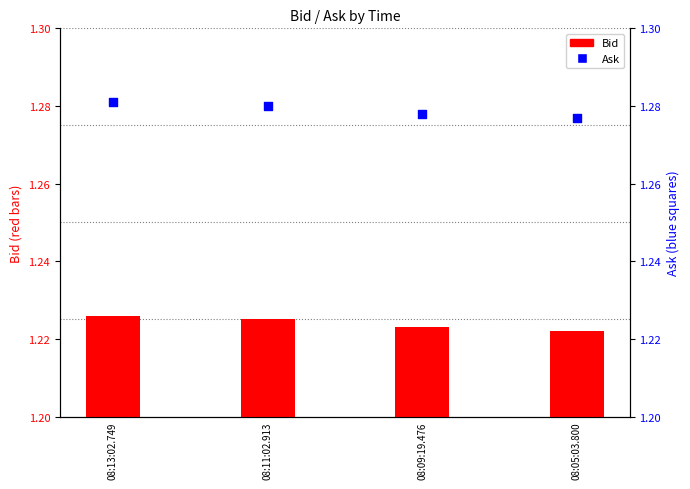

What is the total value across all series at 08:11:02.913?

2.5